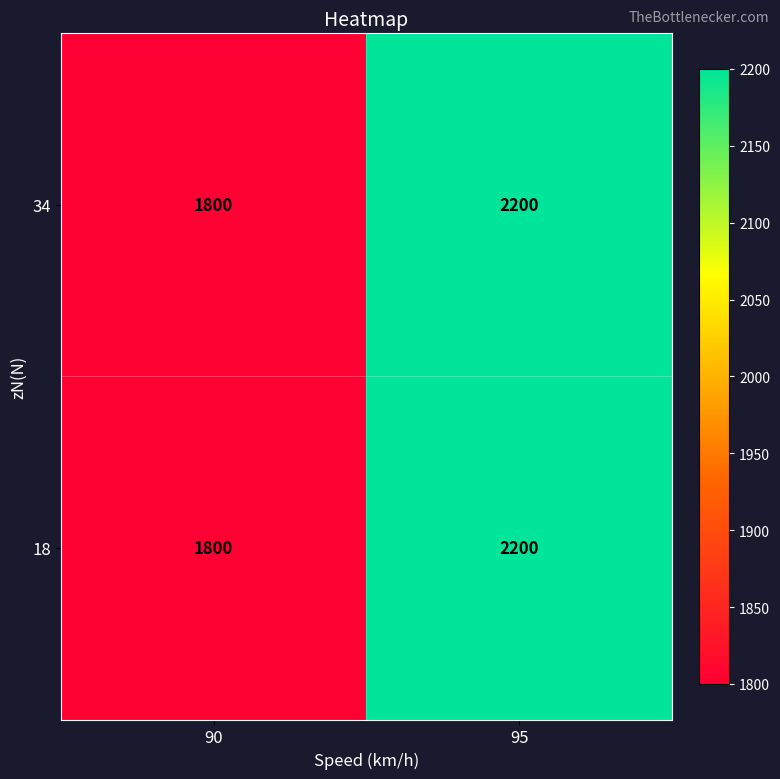

What is the total value across all series at 90?

3600